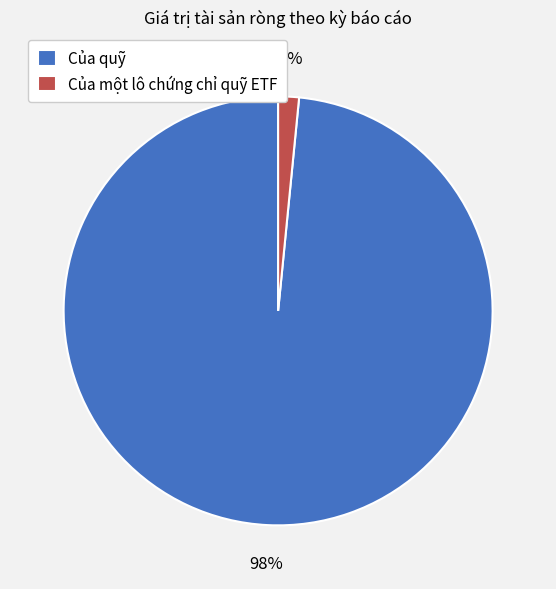

How many segments does this pie chart have?

2